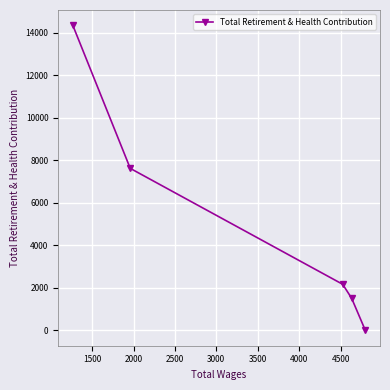

Is this an area chart (filled region under the line)?

No